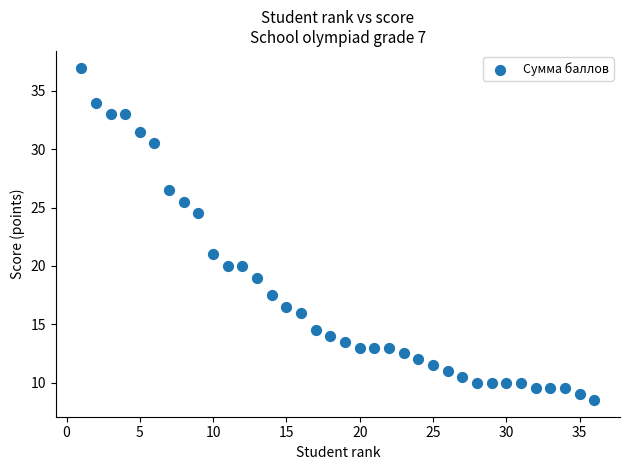

What Y value in the scatter plot is closest to 22?

21.0